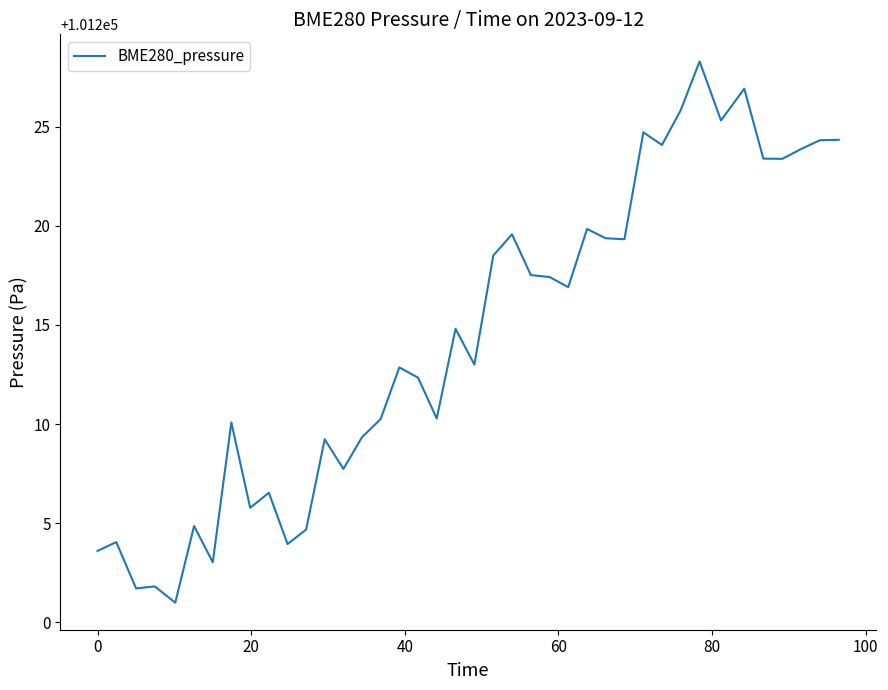

What is the average value?

101214.3